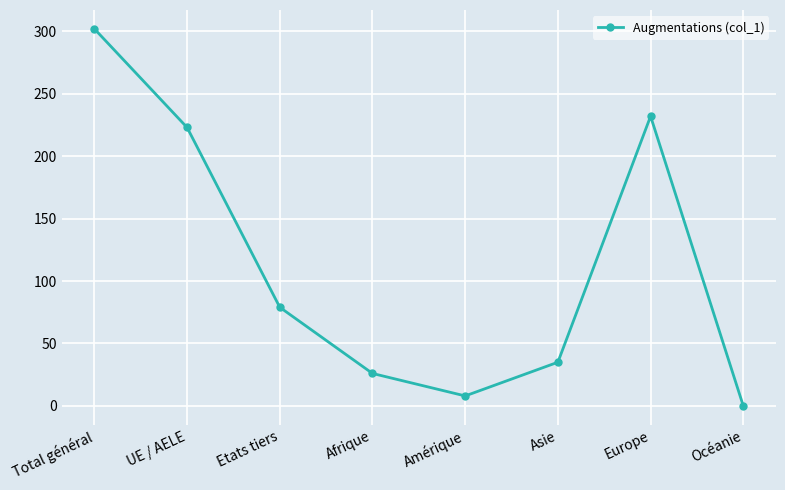

What is the difference between the values at Amérique and Etats tiers?

71